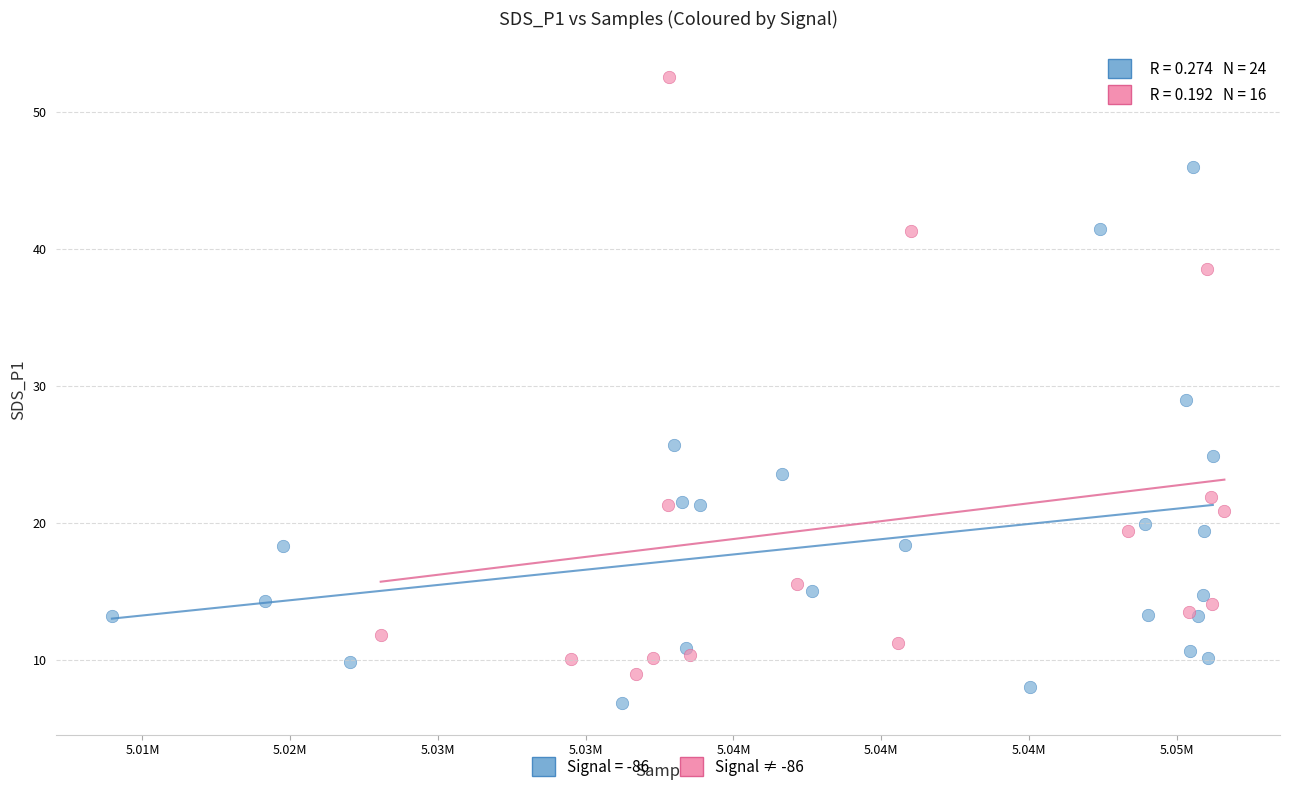

Which series reaches the maximum Y coordinate?

Signal ≠ -86